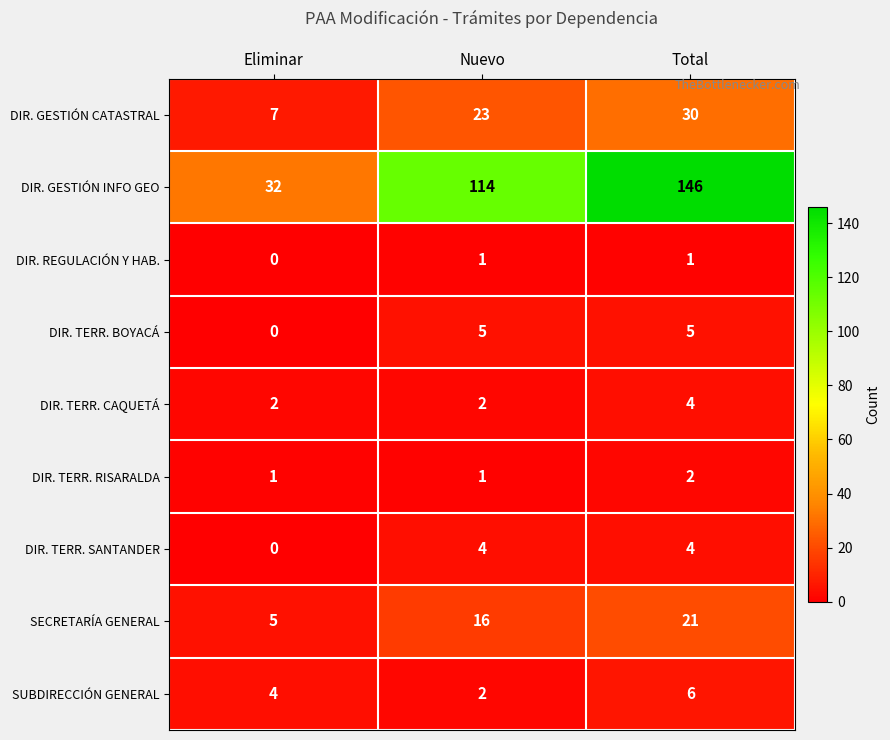

What is the sum of all SUBDIRECCIÓN GENERAL values?

12